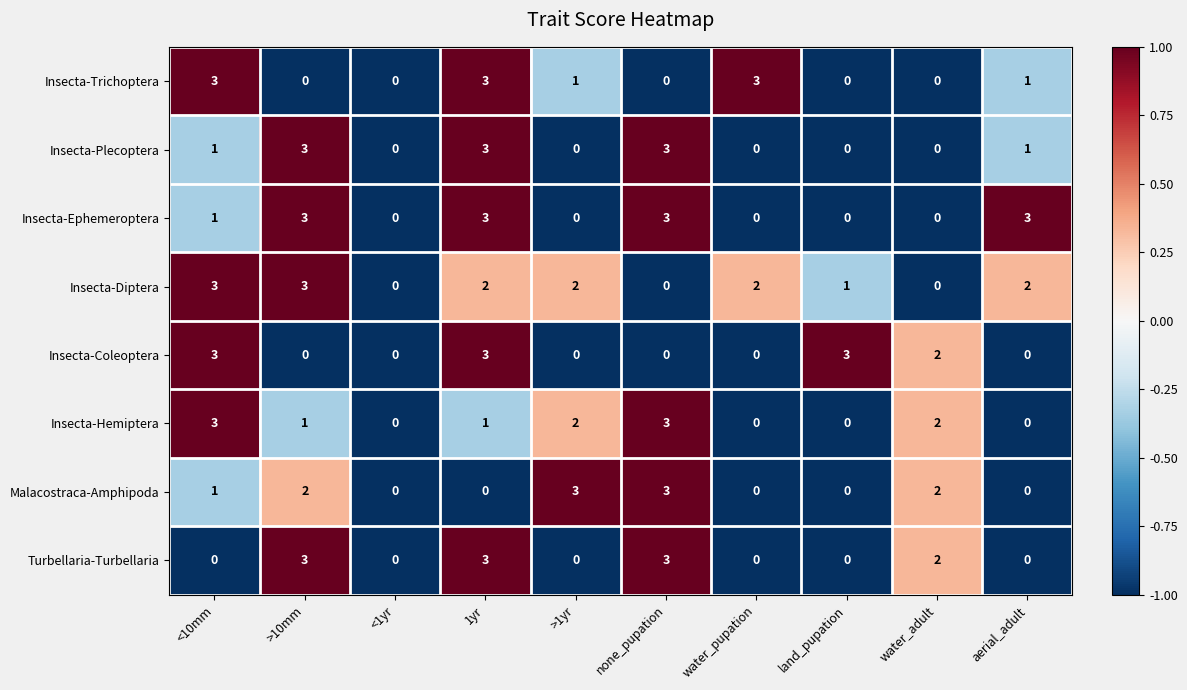

What is the total value across all series at >1yr?

8